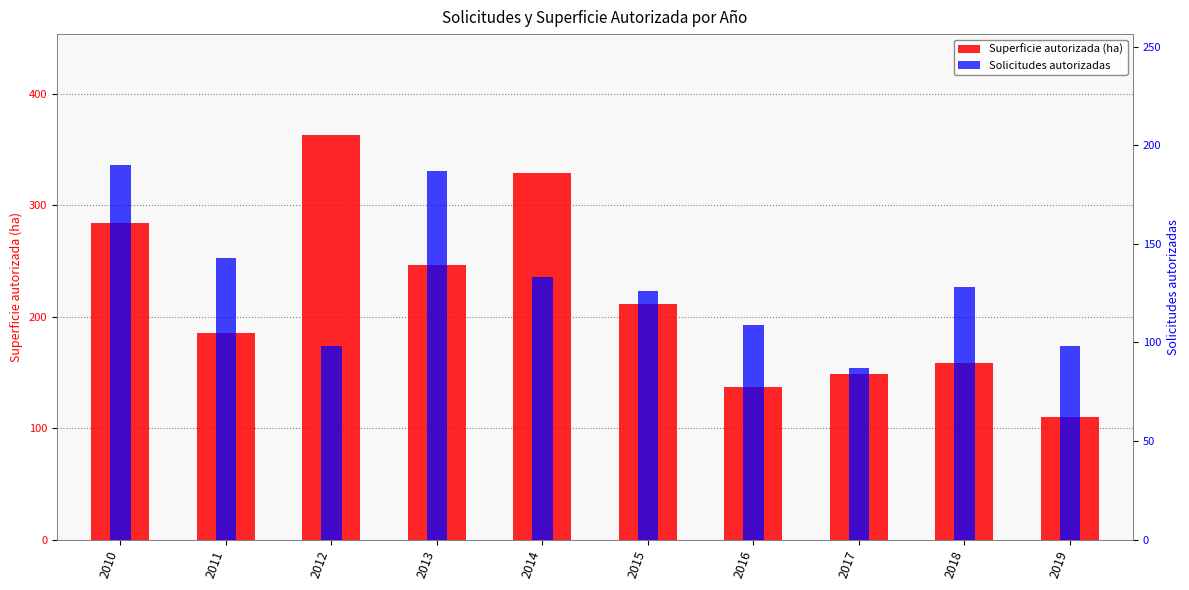

How many groups of bars are there?

10